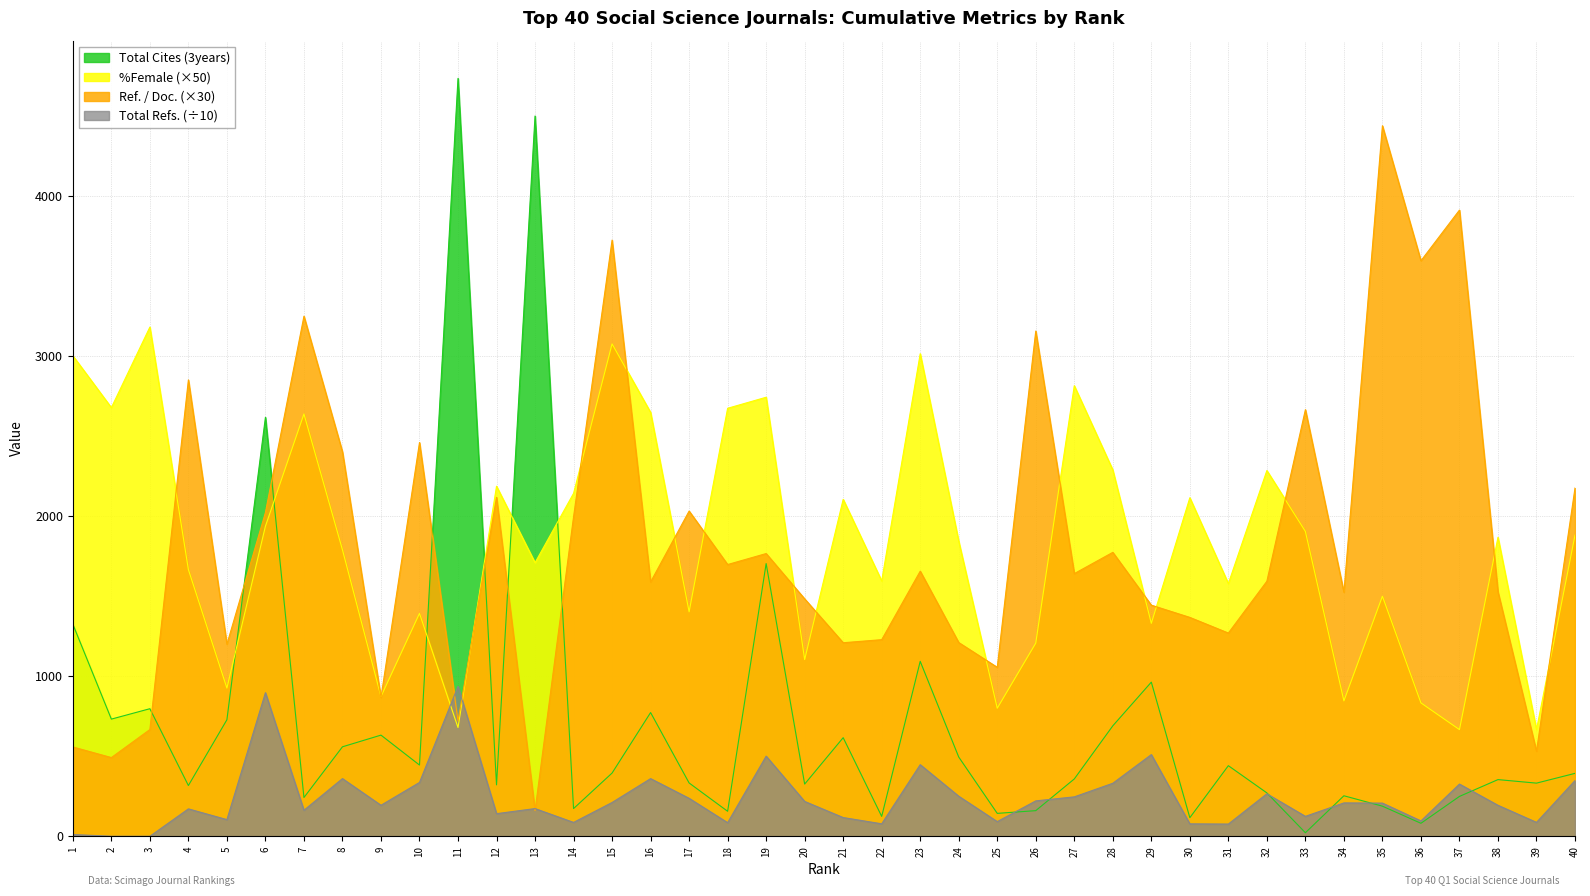

Which series has the largest total across all categories?

%Female